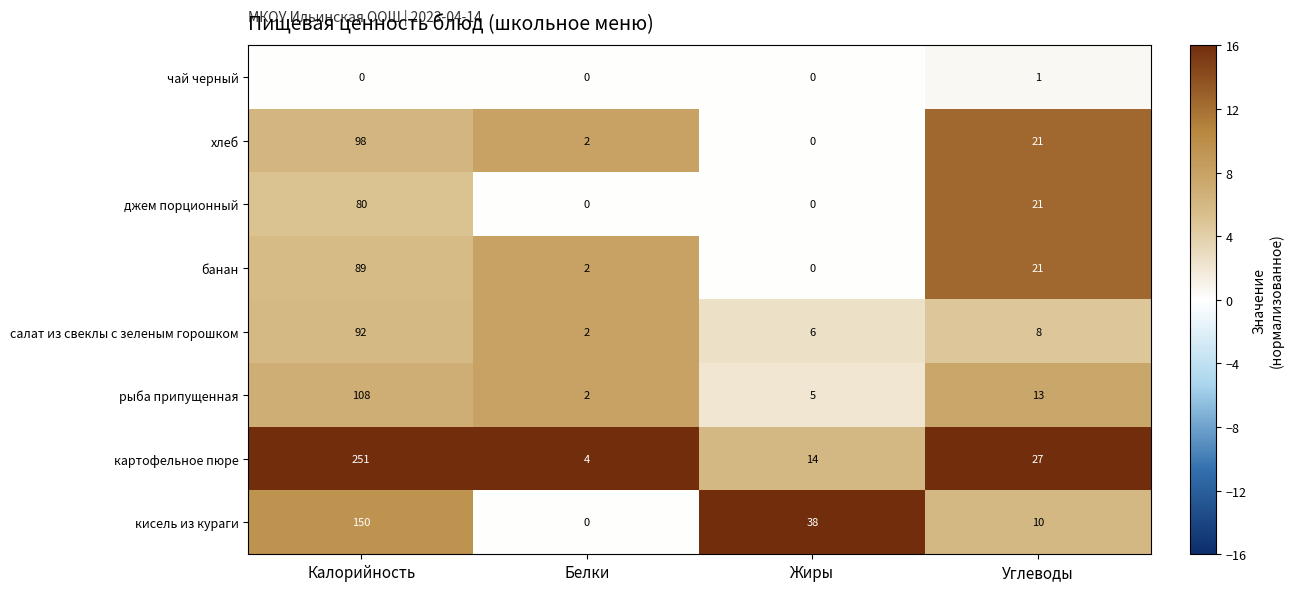

Which series changed the most between Белки and Жиры?

кисель из кураги